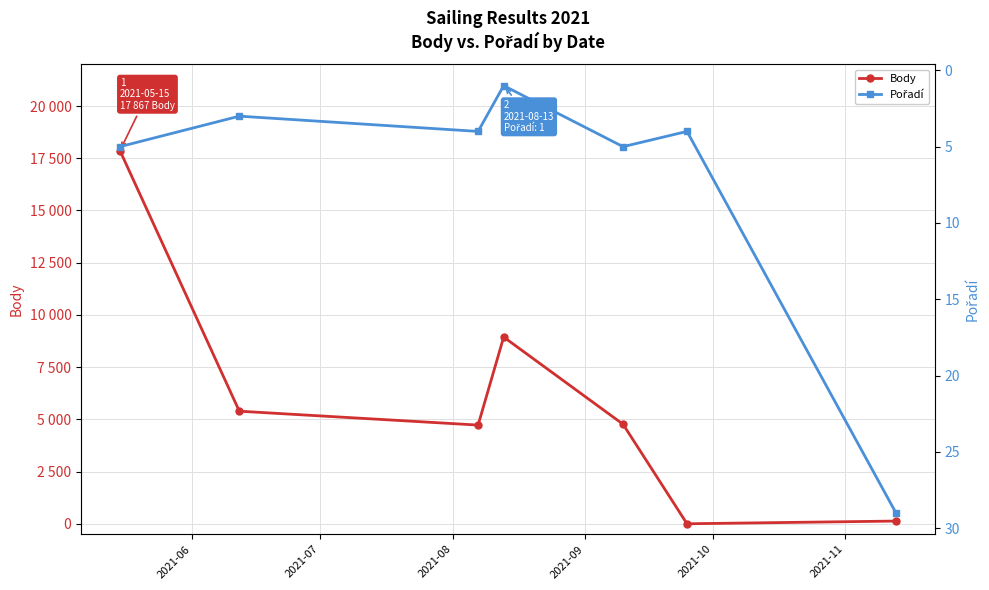

Which series has the largest range (max minus min)?

Body